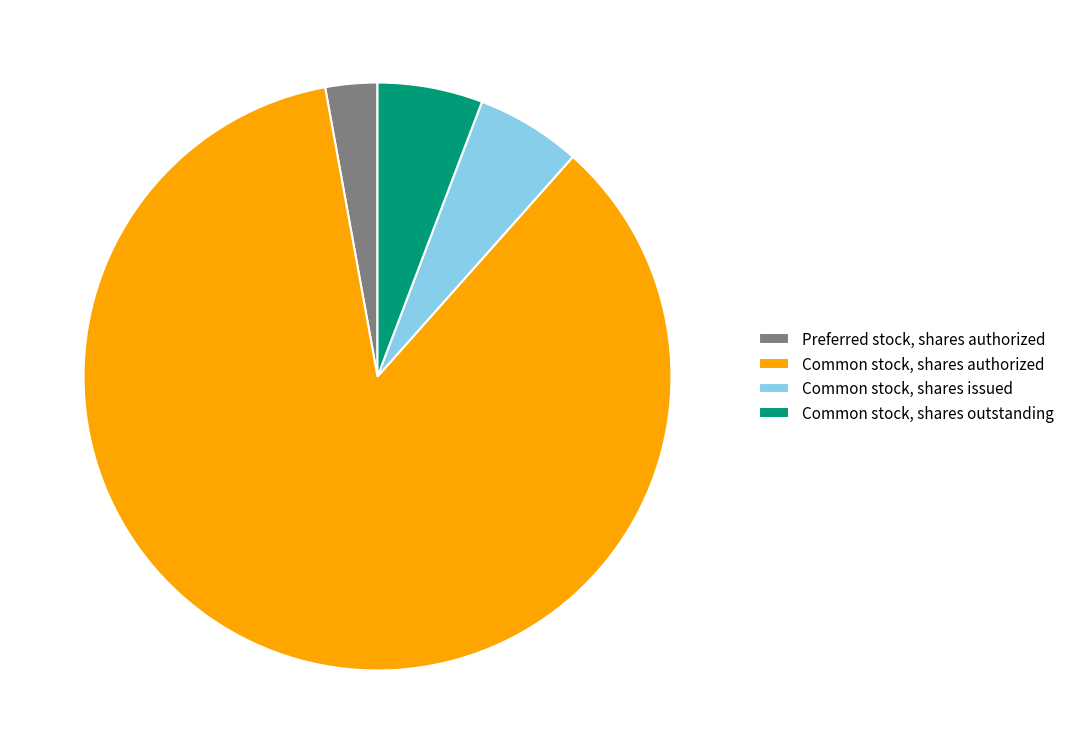

What is the ratio of the value at Common stock, shares outstanding to the value at Common stock, shares authorized?

0.1